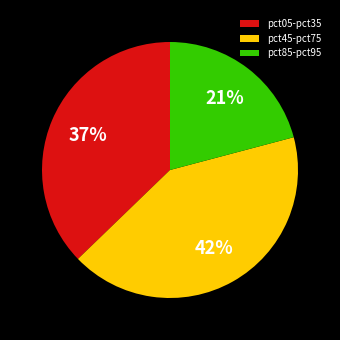

Rank the categories by value from lowest to highest.

pct85-pct95, pct05-pct35, pct45-pct75